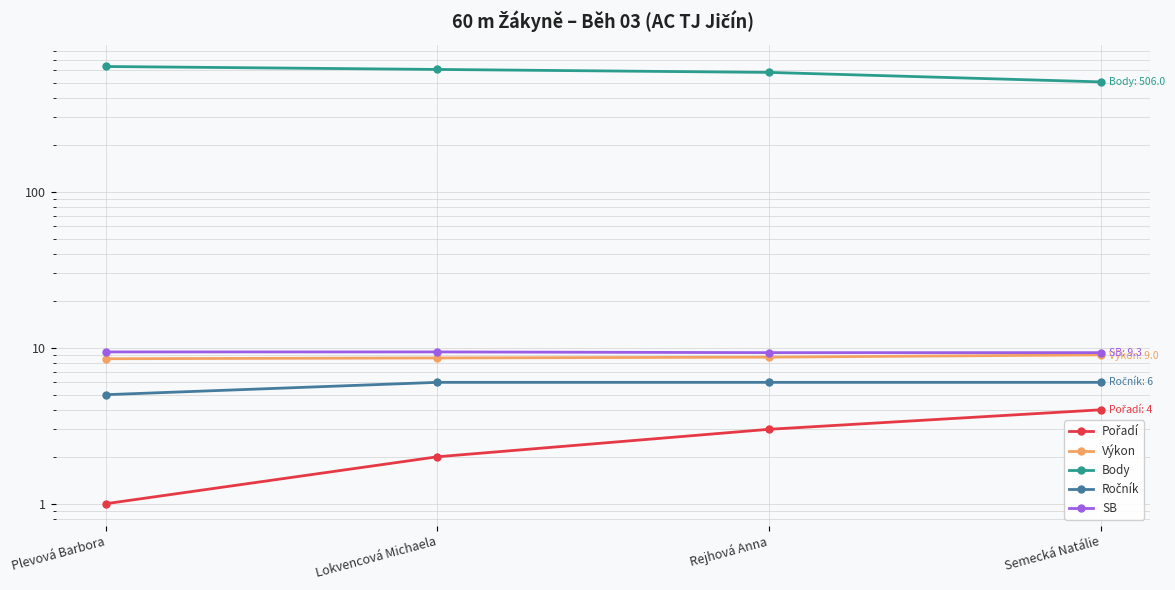

What is the label of the 4th point from the right?

Plevová Barbora